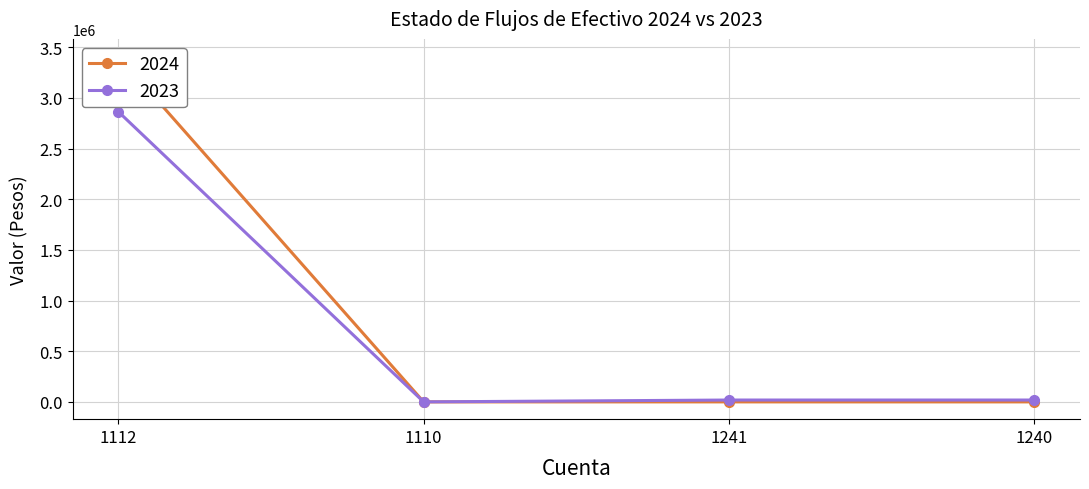

True or false: 2023 and 2024 intersect in this chart.

False